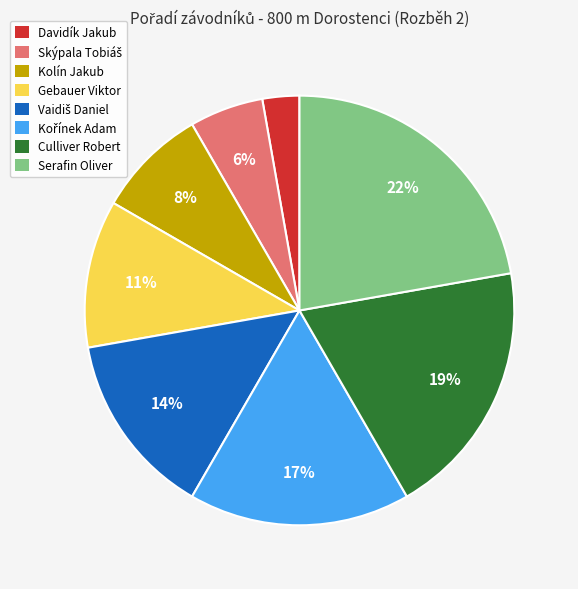

Is it true that Kolín Jakub is 18% of the pie?

False